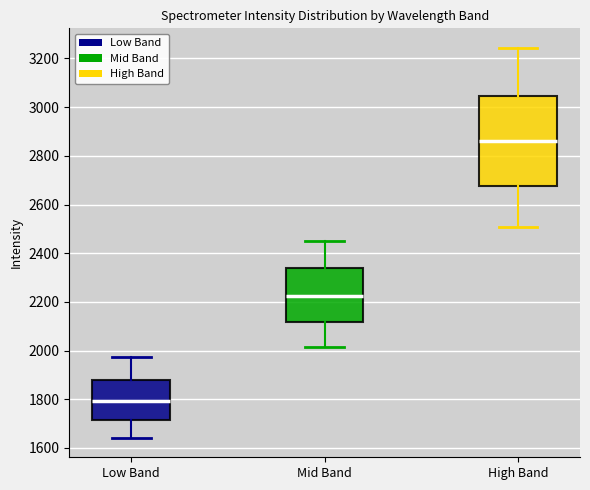

Which box is the tallest, from its lower edge to its upper edge?

High Band